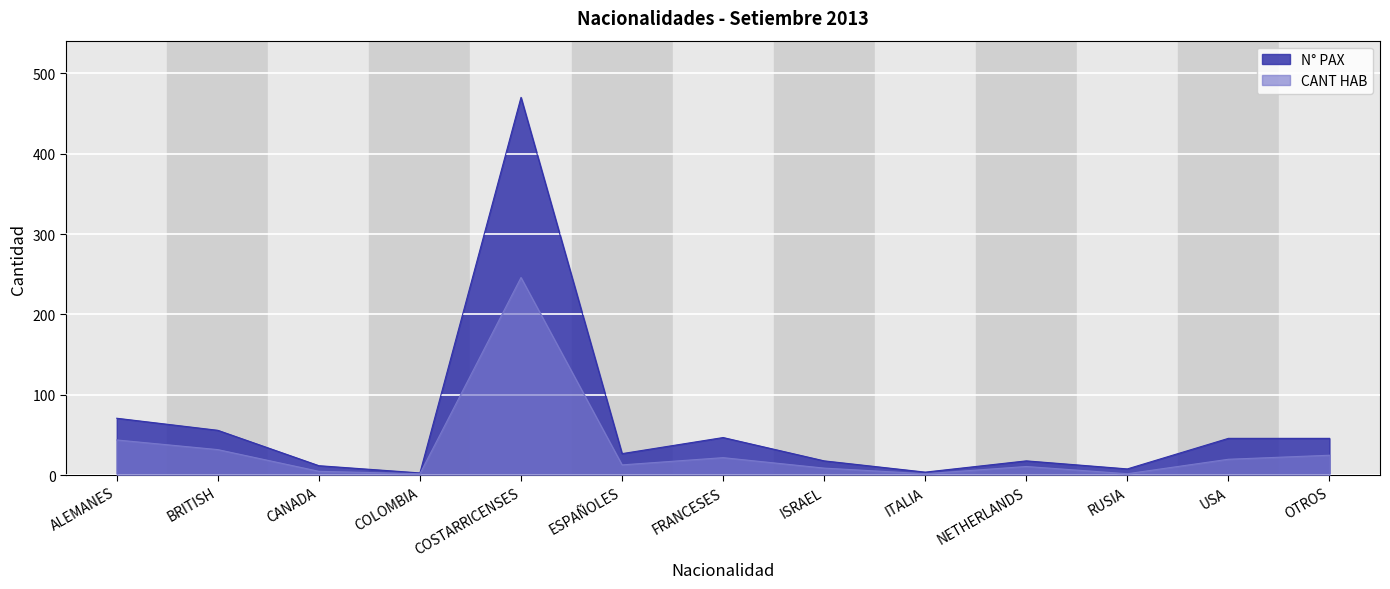

True or false: CANT HAB and N° PAX intersect in this chart.

False